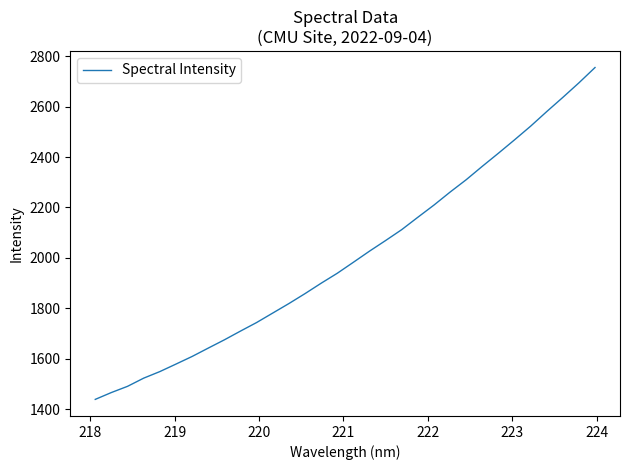

What is the greatest value displayed?

2754.8